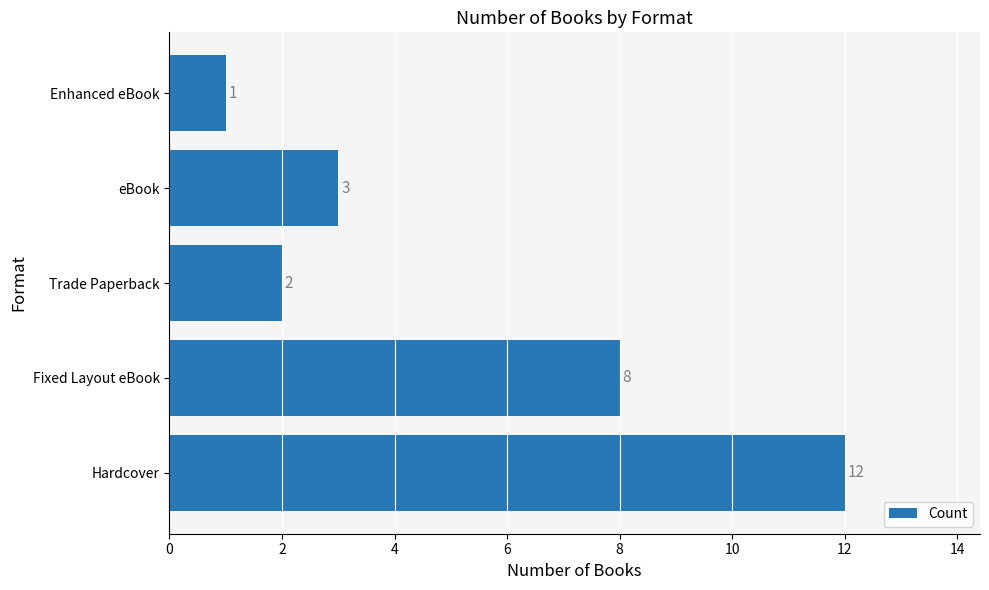

How many bars are there in total?

5